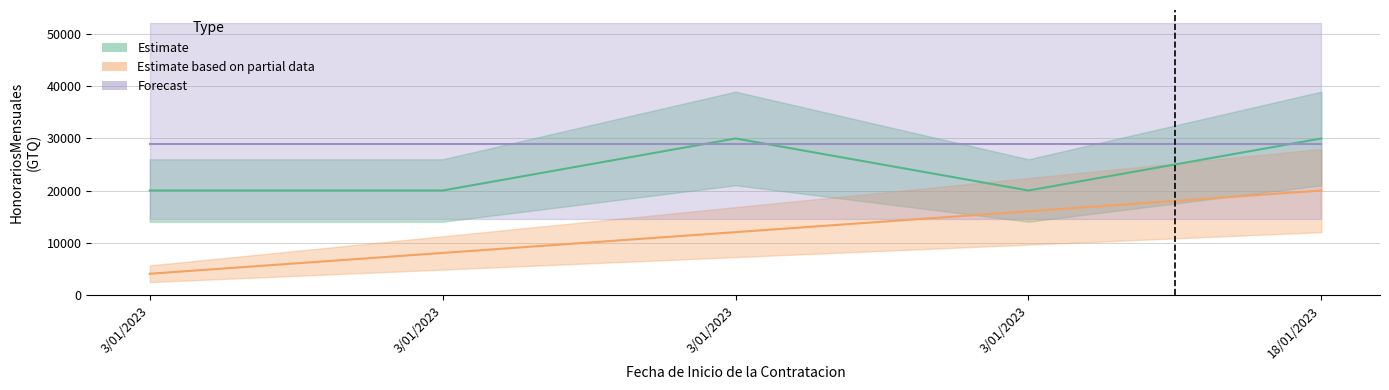

What is the label of the 3rd point from the left?

3/01/2023